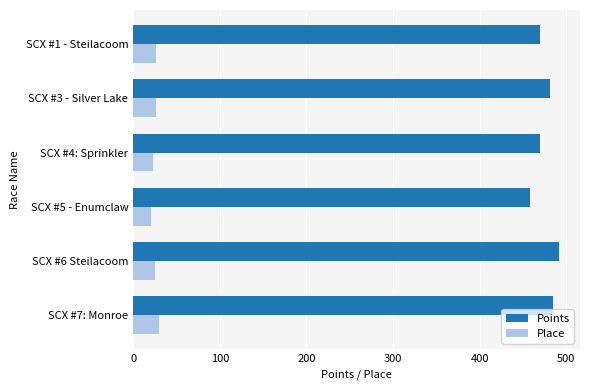

Which series has the widest spread of values?

Points